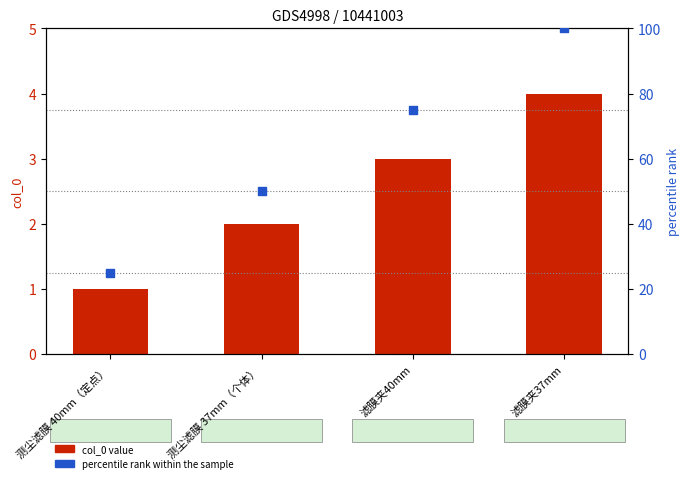

At how many categories does at least one series exceed 44?

3